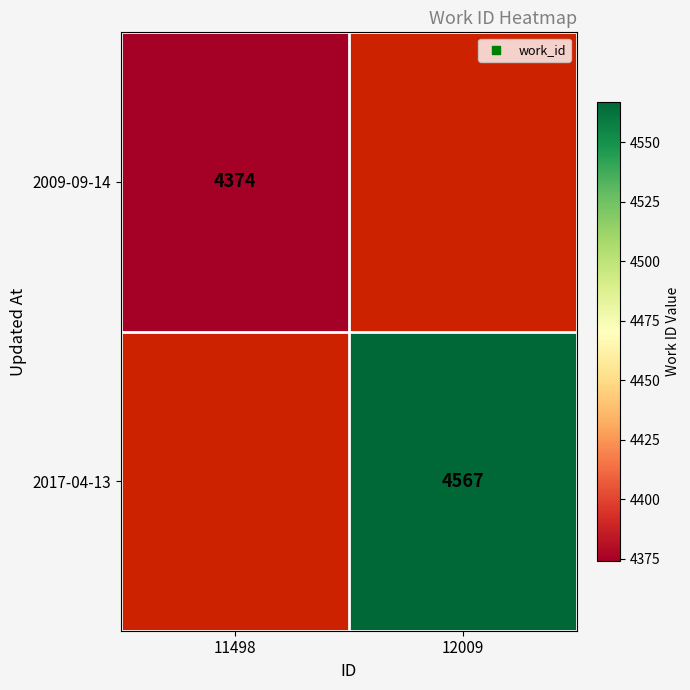

The 2017-04-13 series shows 8011 at 12009. True or false?

False